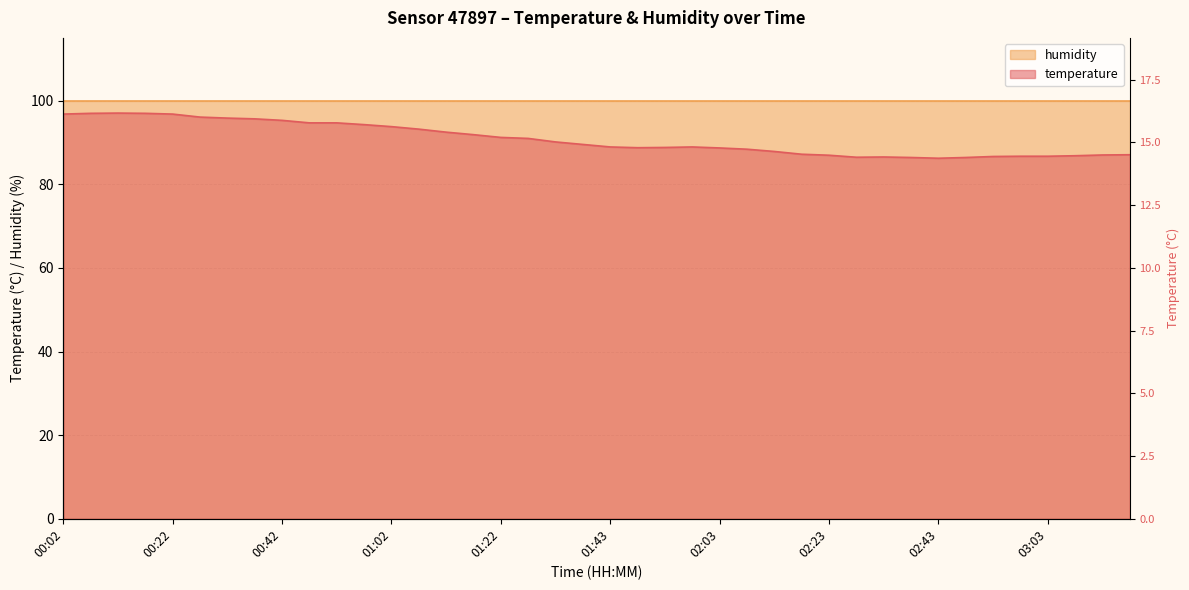

Which category has the highest value across all series?

00:12